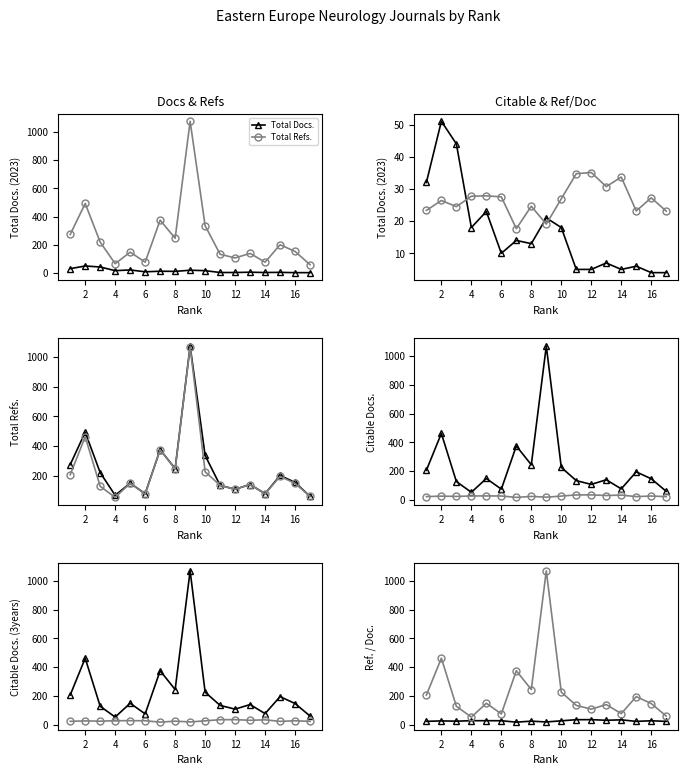

How many data points in Total Docs. are less than 13?

8